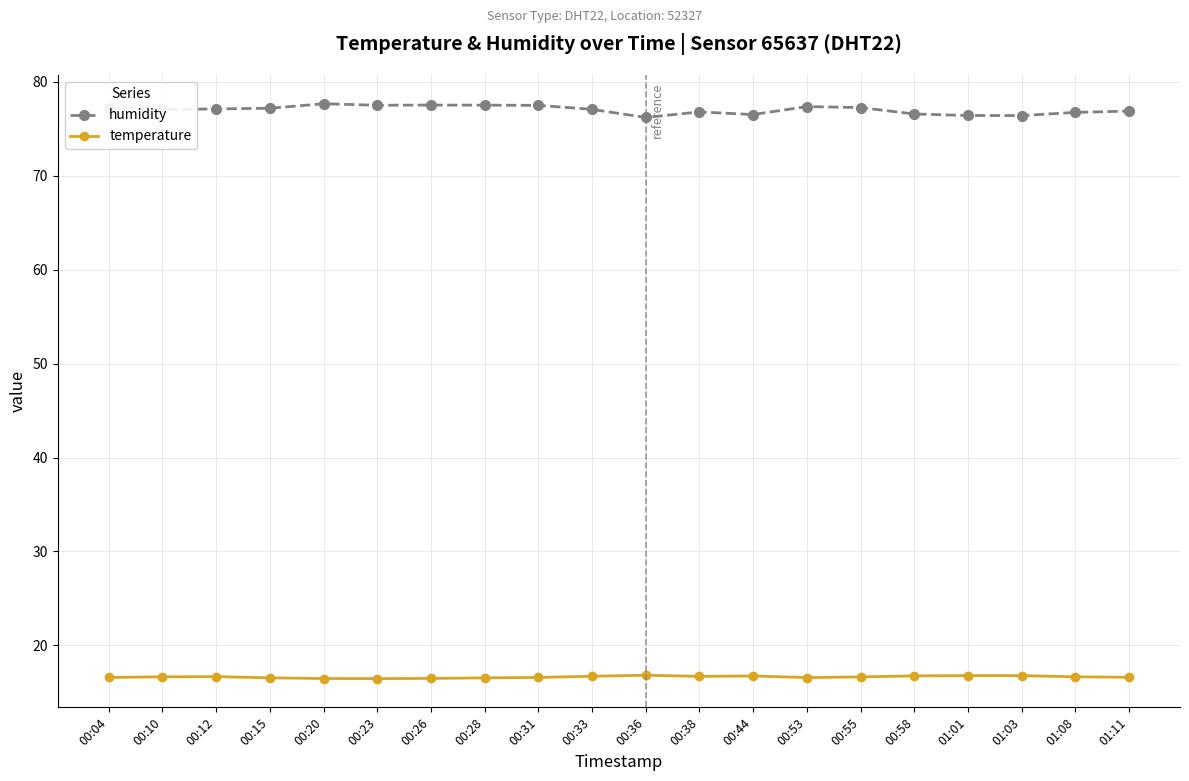

What is the value of the humidity point at the 3rd from the left?

77.1